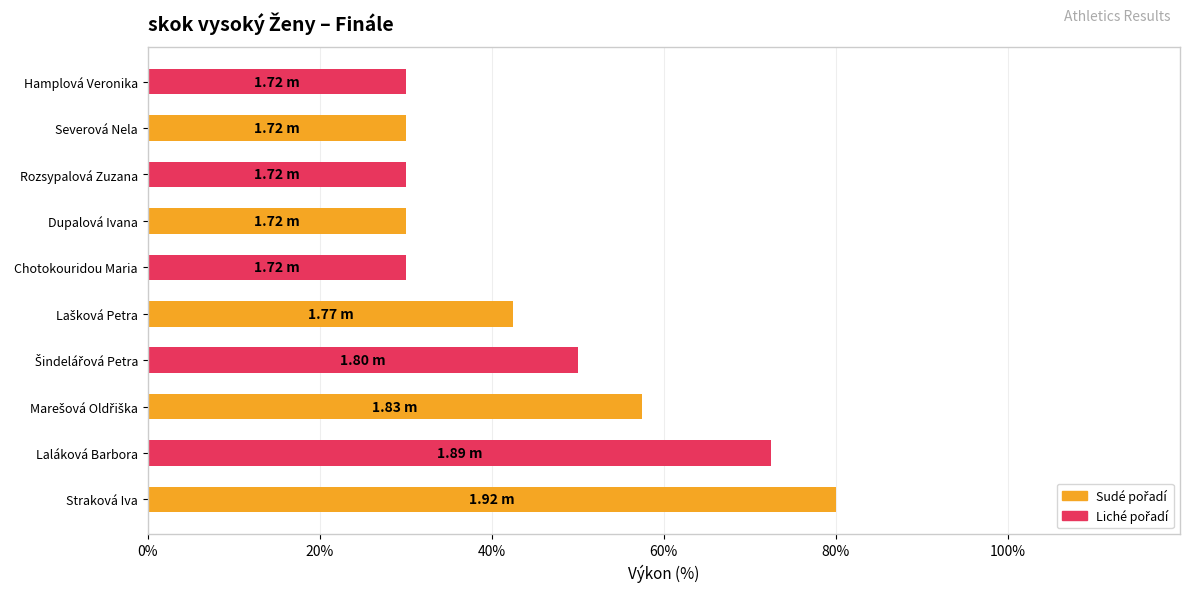

What is the difference between the second highest and minimum values?

42.5